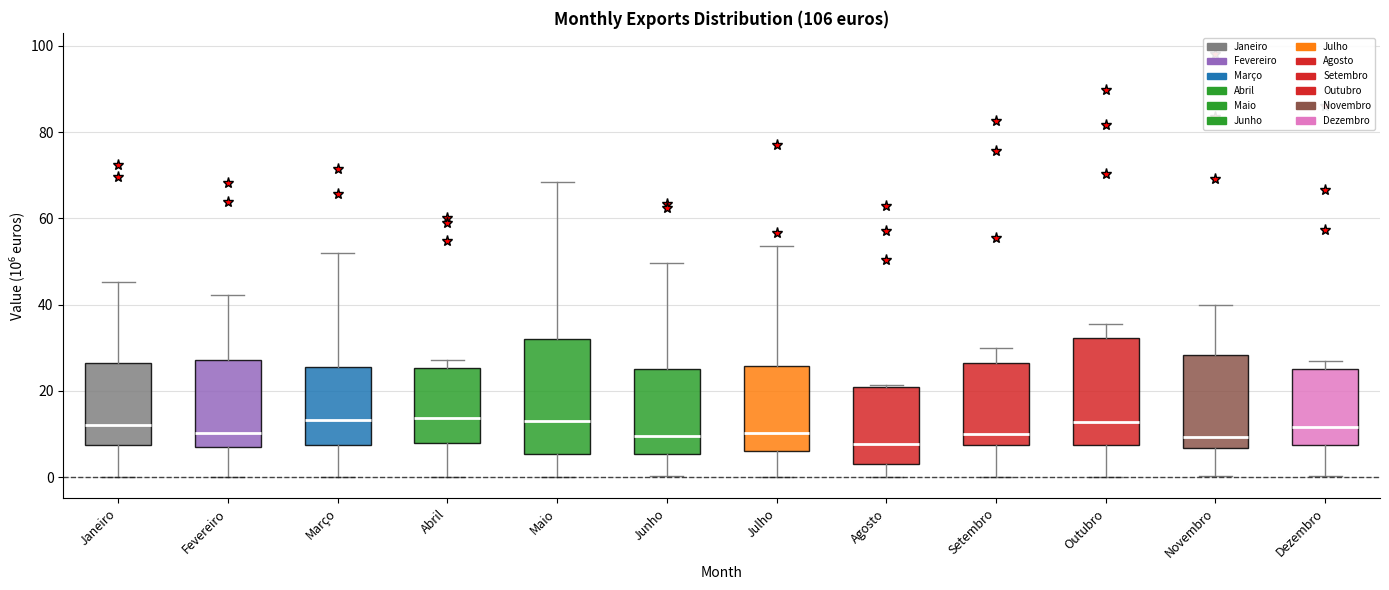

Reading left to right, read every box against the y-axis: the position of its median line, the range the box covers, and the ends of its whiskers. The values are not printed on the chart, so give them approximately, as read against the axis.

Janeiro: median 12, box 8 to 26, whiskers 0 to 46
Fevereiro: median 10, box 6 to 28, whiskers 0 to 42
Março: median 14, box 8 to 26, whiskers 0 to 52
Abril: median 14, box 8 to 26, whiskers 0 to 28
Maio: median 14, box 6 to 32, whiskers 0 to 68
Junho: median 10, box 6 to 26, whiskers 0 to 50
Julho: median 10, box 6 to 26, whiskers 0 to 54
Agosto: median 8, box 4 to 20, whiskers 0 to 22
Setembro: median 10, box 8 to 26, whiskers 0 to 30
Outubro: median 12, box 8 to 32, whiskers 0 to 36
Novembro: median 10, box 6 to 28, whiskers 0 to 40
Dezembro: median 12, box 8 to 26, whiskers 0 to 26 (just above the box's upper edge)